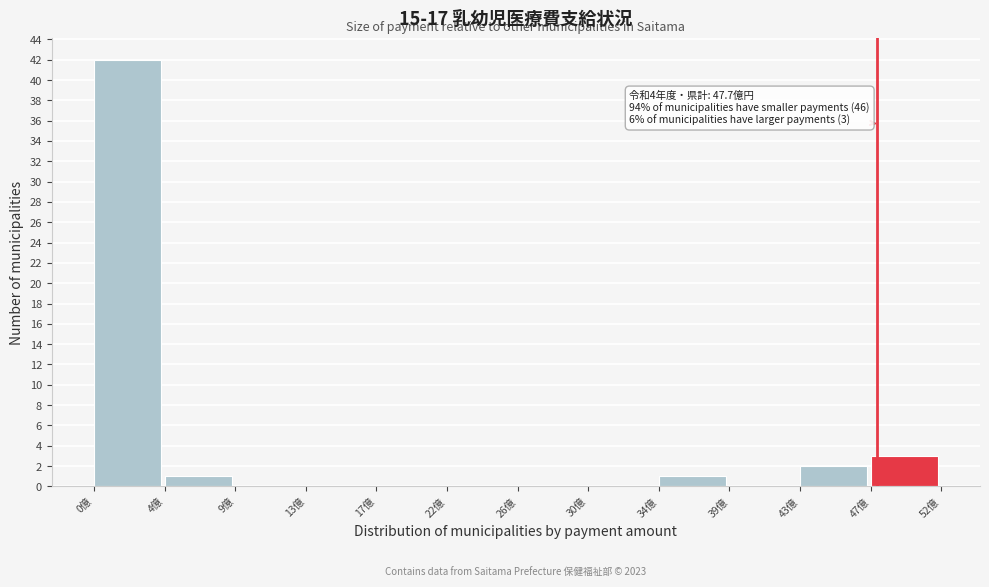

Over which range of the x-axis is the bar tallest?

0.0 to 4.5